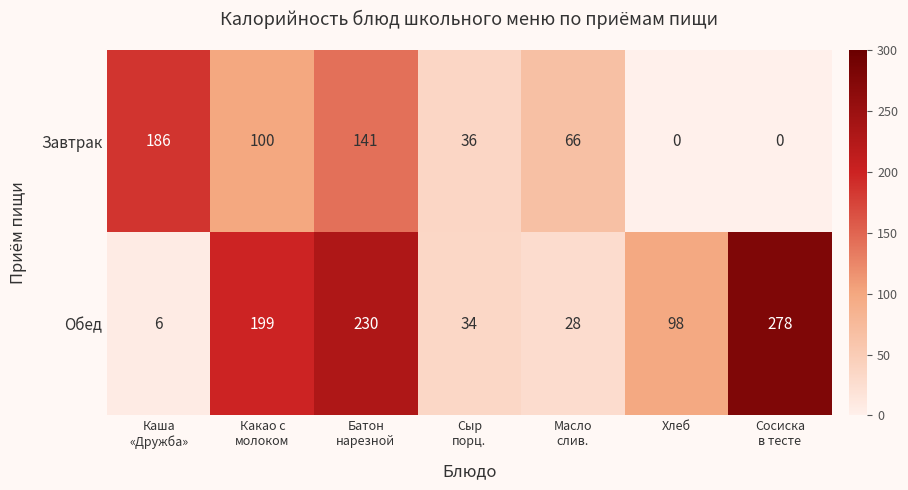

How many values in the Завтрак series are below 66?

3